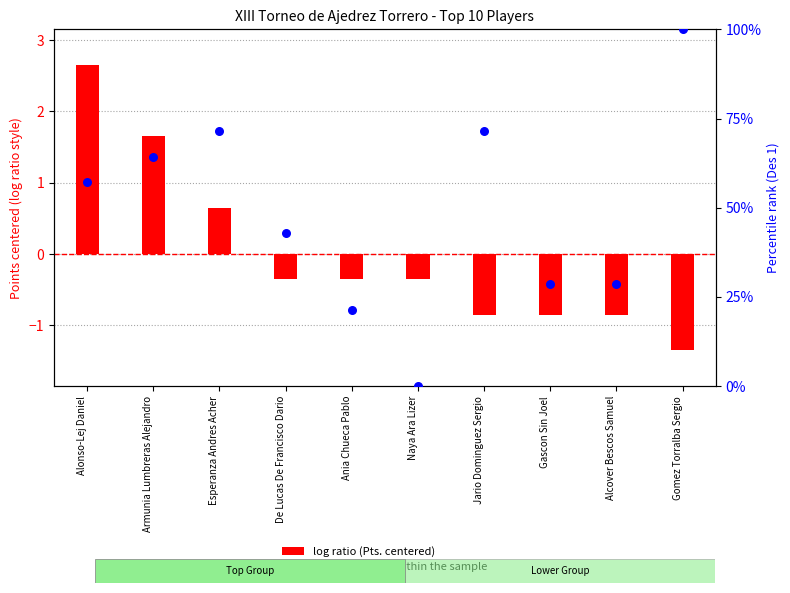

Which series has the largest total across all categories?

percentile rank within the sample